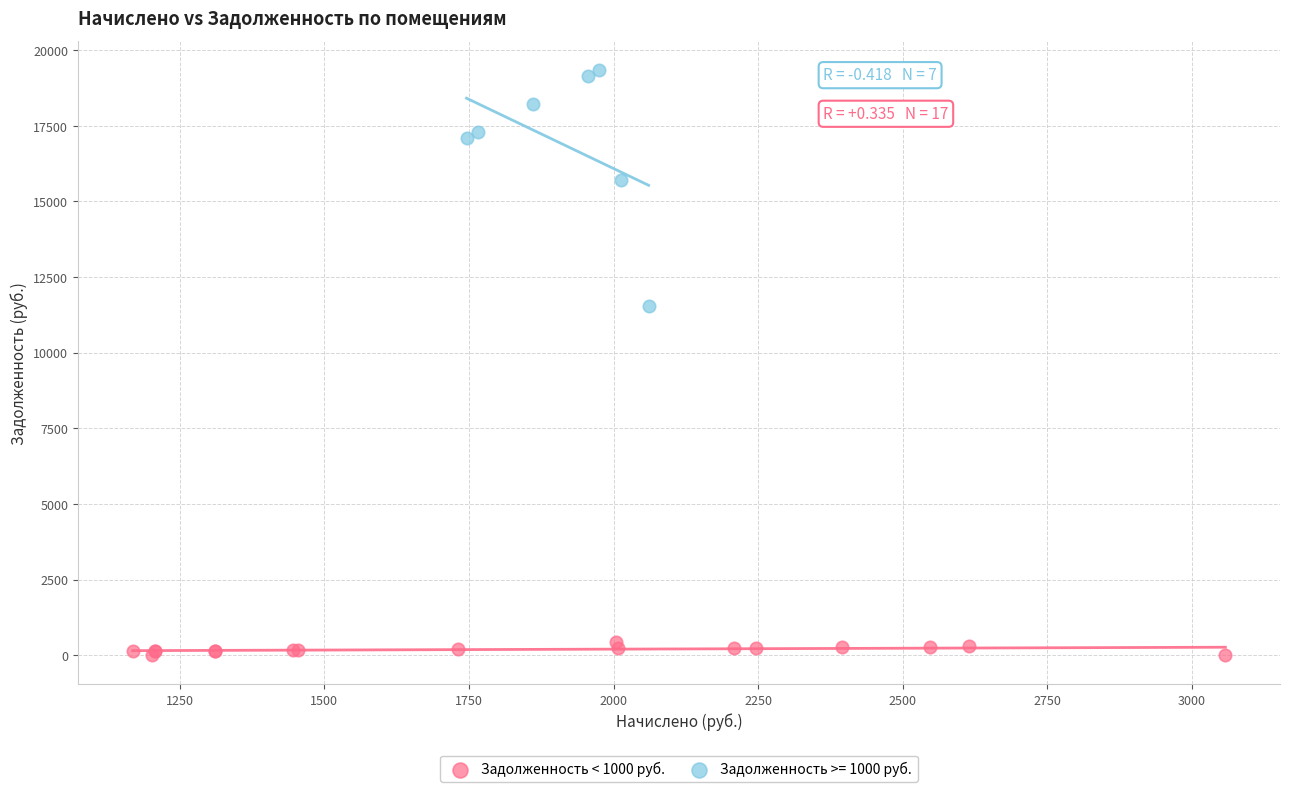

Which series has the widest spread of Y values?

Задолженность >= 1000 руб.